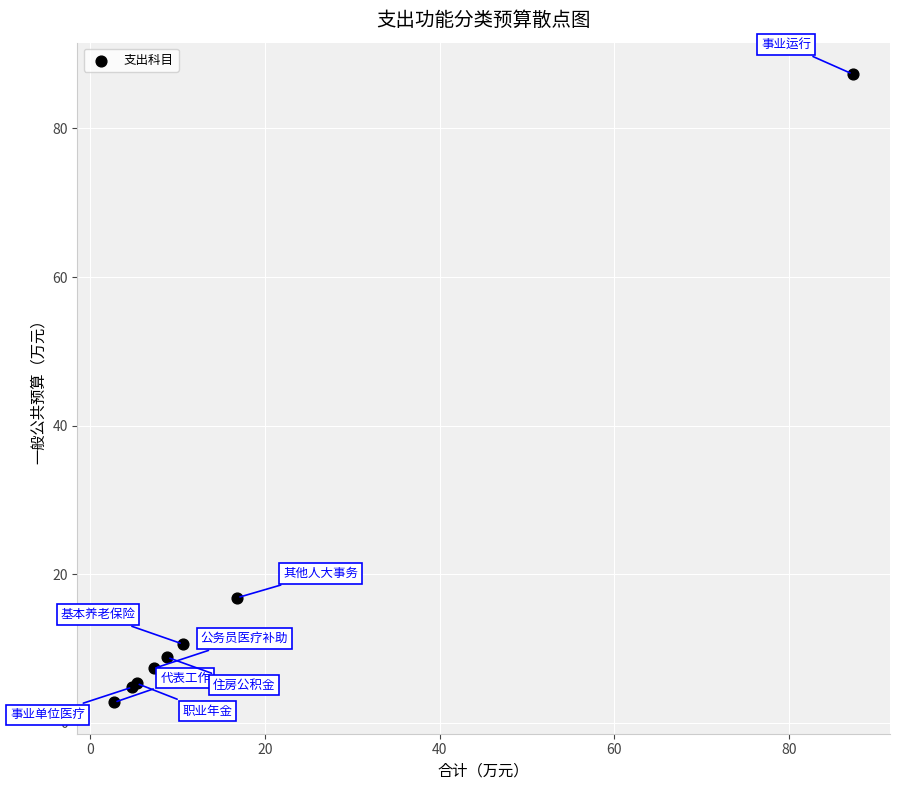

What Y value in the scatter plot is closest to 45?

16.8